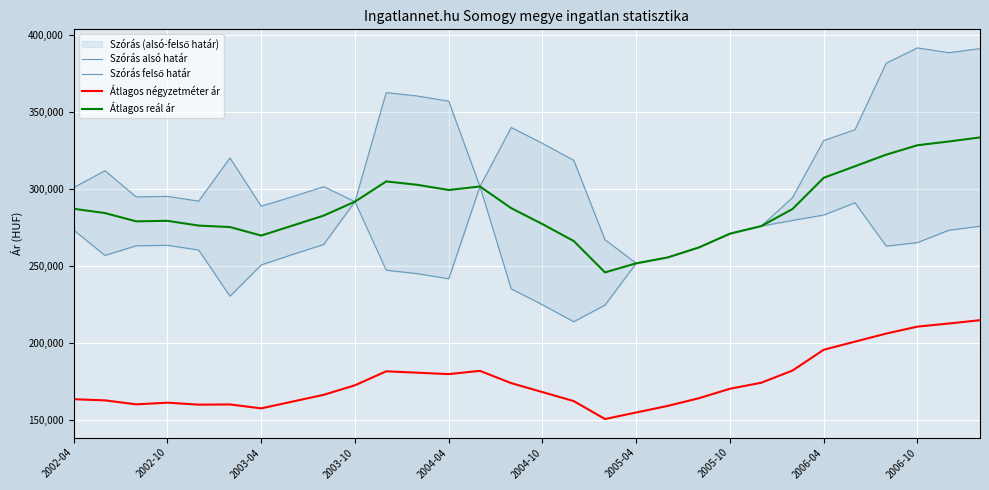

What is the approximate value of Átlagos reál ár at 2004-10?

277301